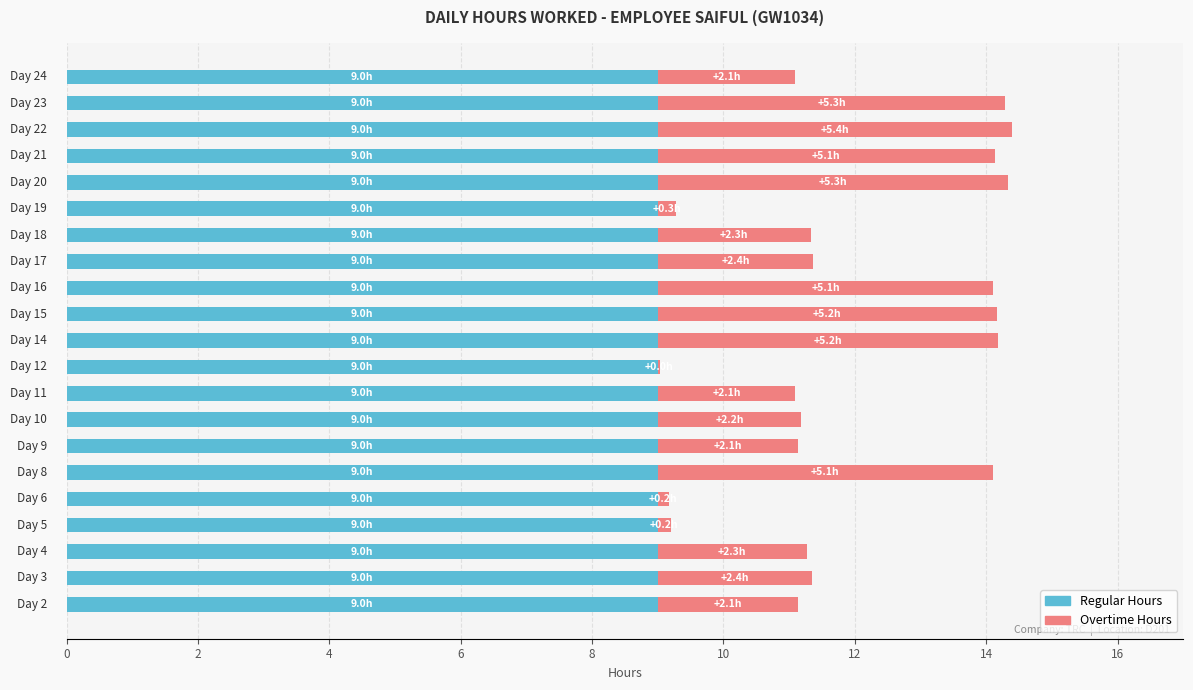

What is the difference between the maximum and minimum values in the Overtime Hours series?

5.4